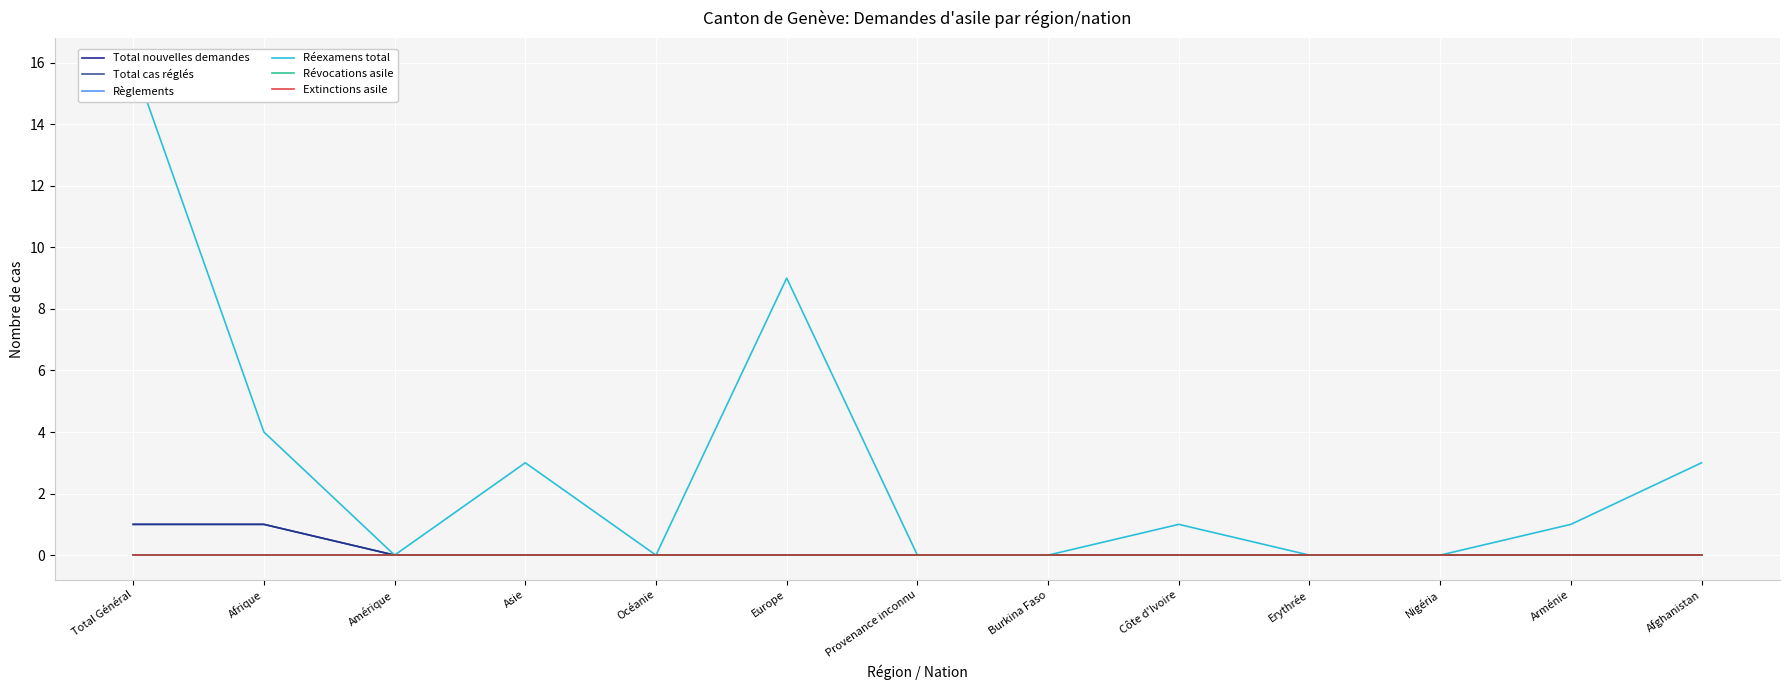

What position from the left is Provenance inconnu?

7